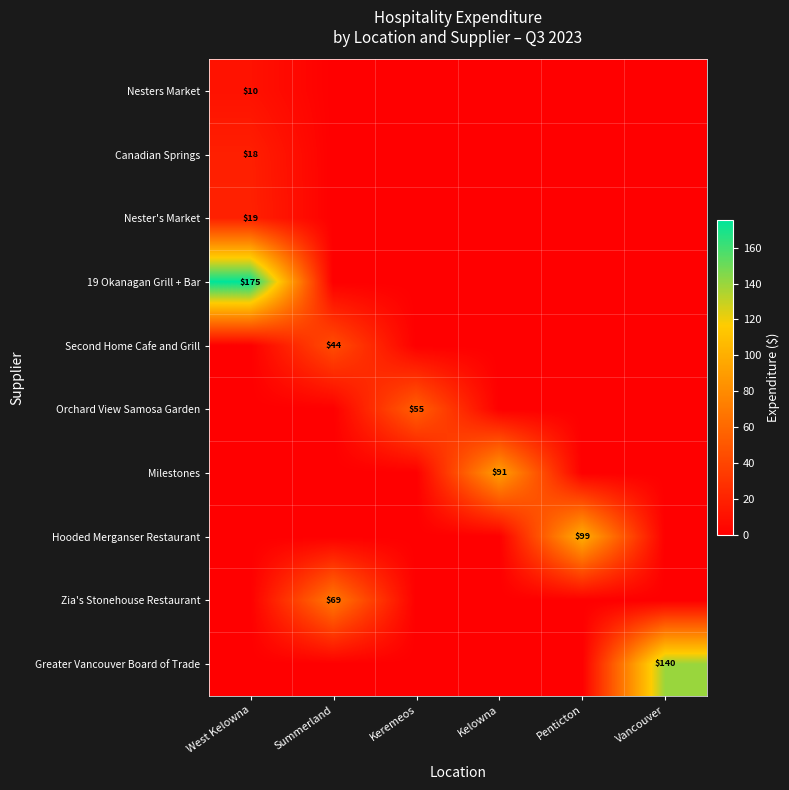

Is it true that Orchard View Samosa Garden equals 98 at Keremeos?

False